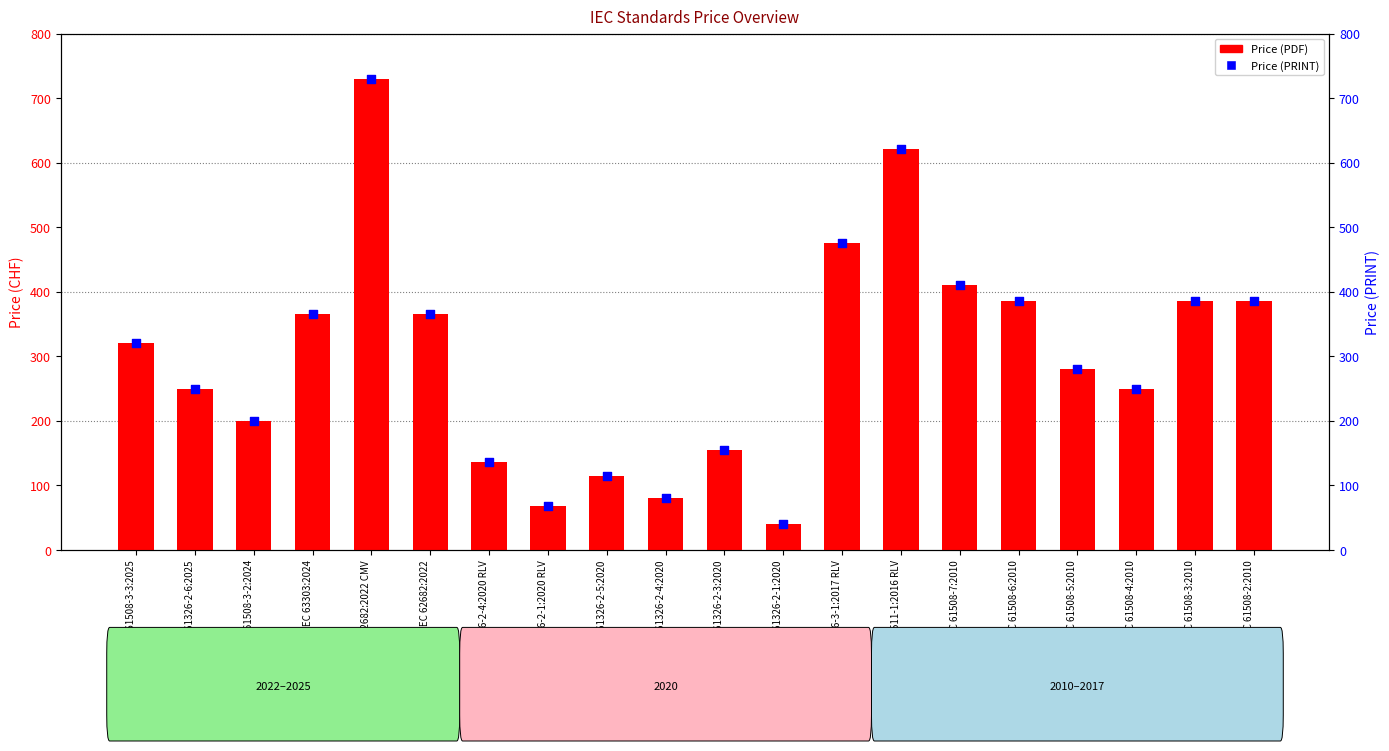

Which series reaches the minimum Y coordinate?

Price (PDF)